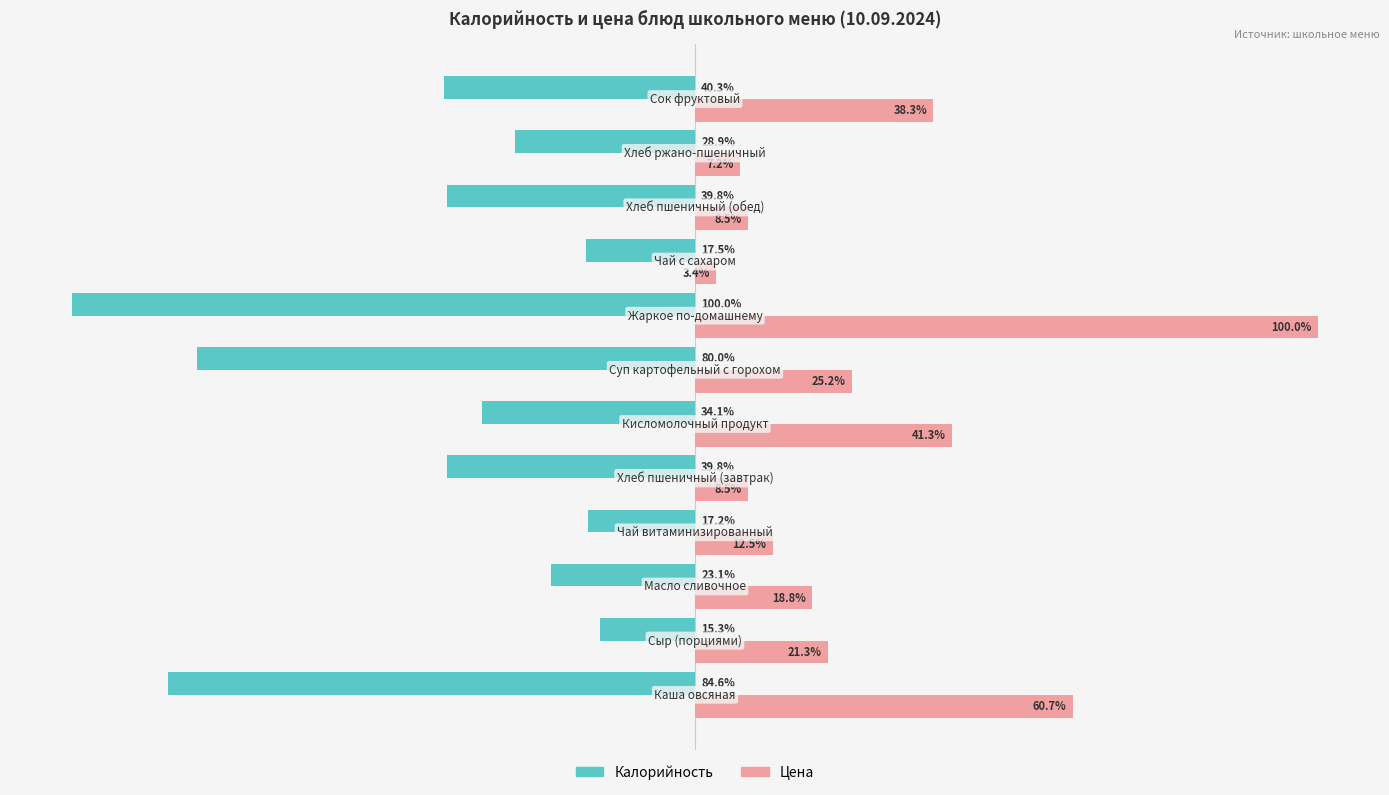

Which series has the largest total across all categories?

Цена